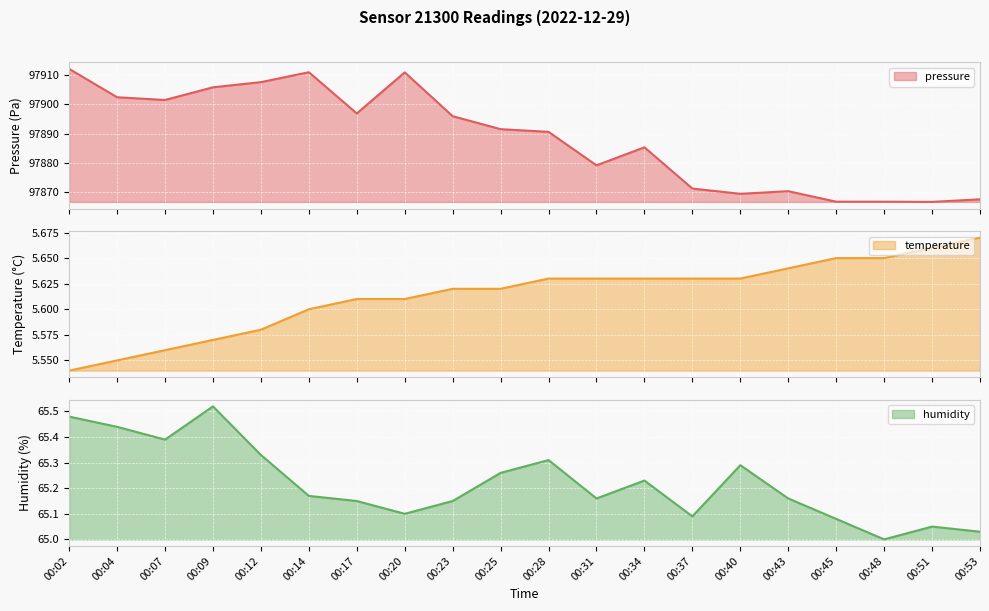

What is the value of the temperature point at the 3rd from the left?

5.6